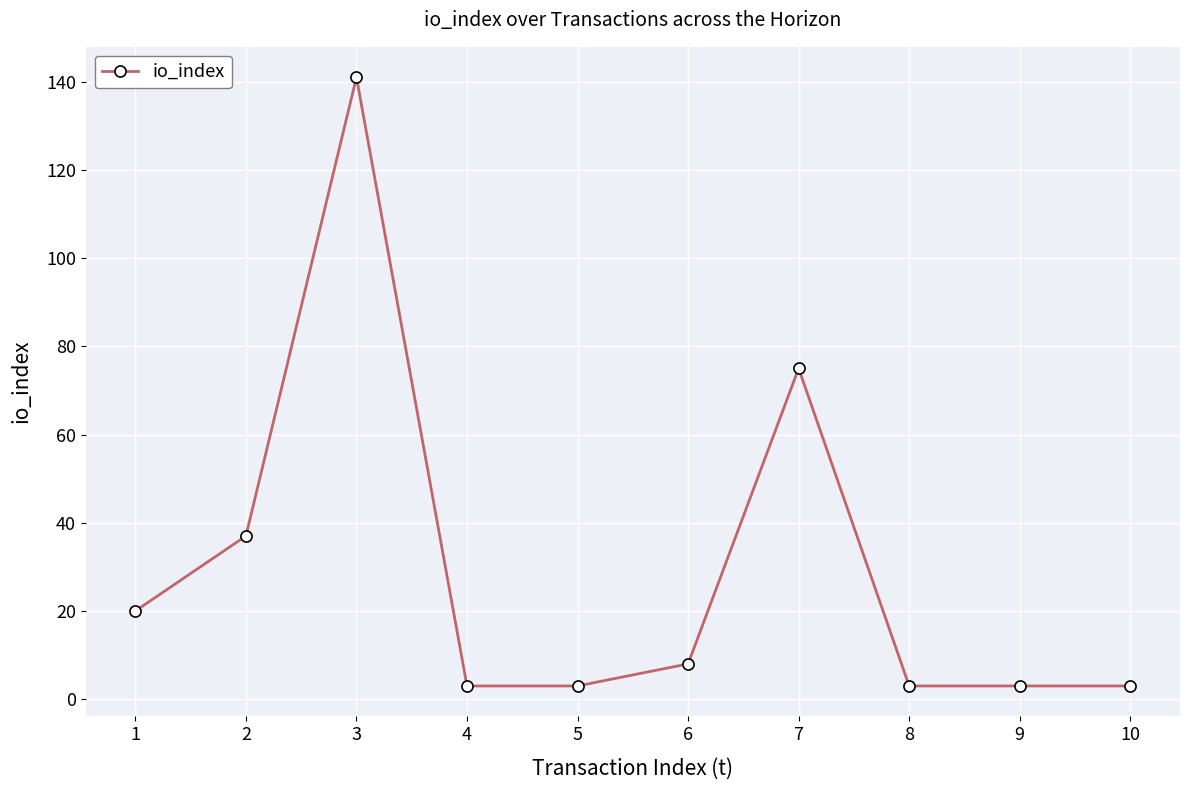

What is the difference between the maximum and minimum values?

138